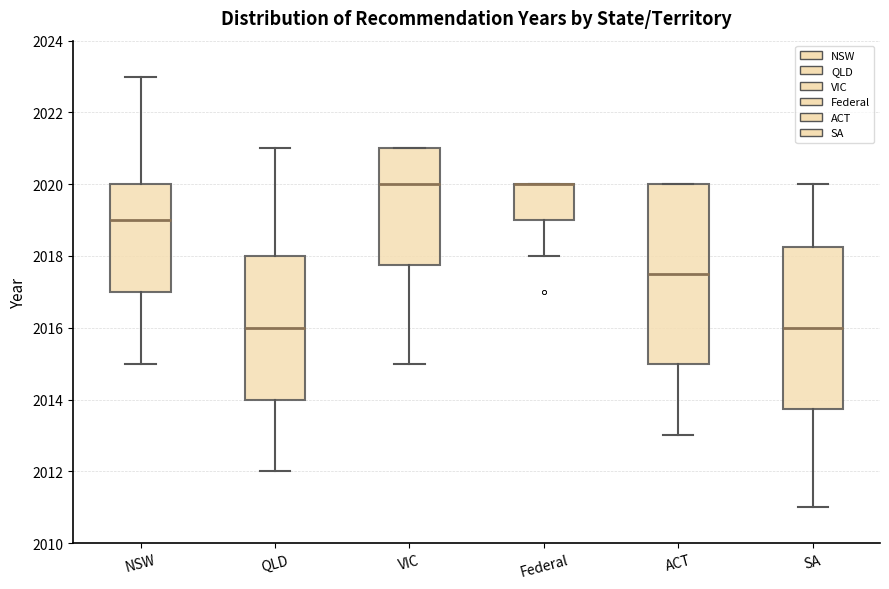

Comparing the boxes themselves (not the whiskers), which one is the tallest?

ACT